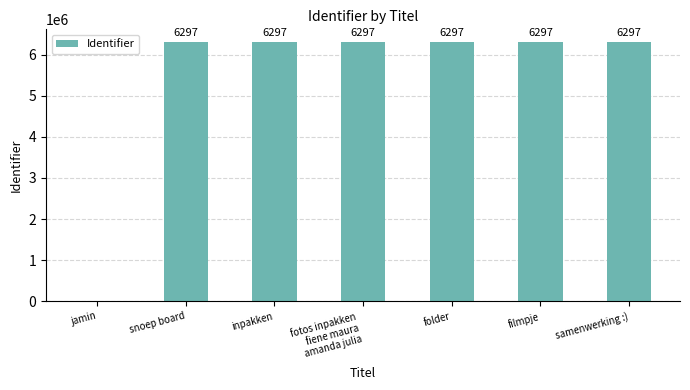

Are the bars horizontal?

No